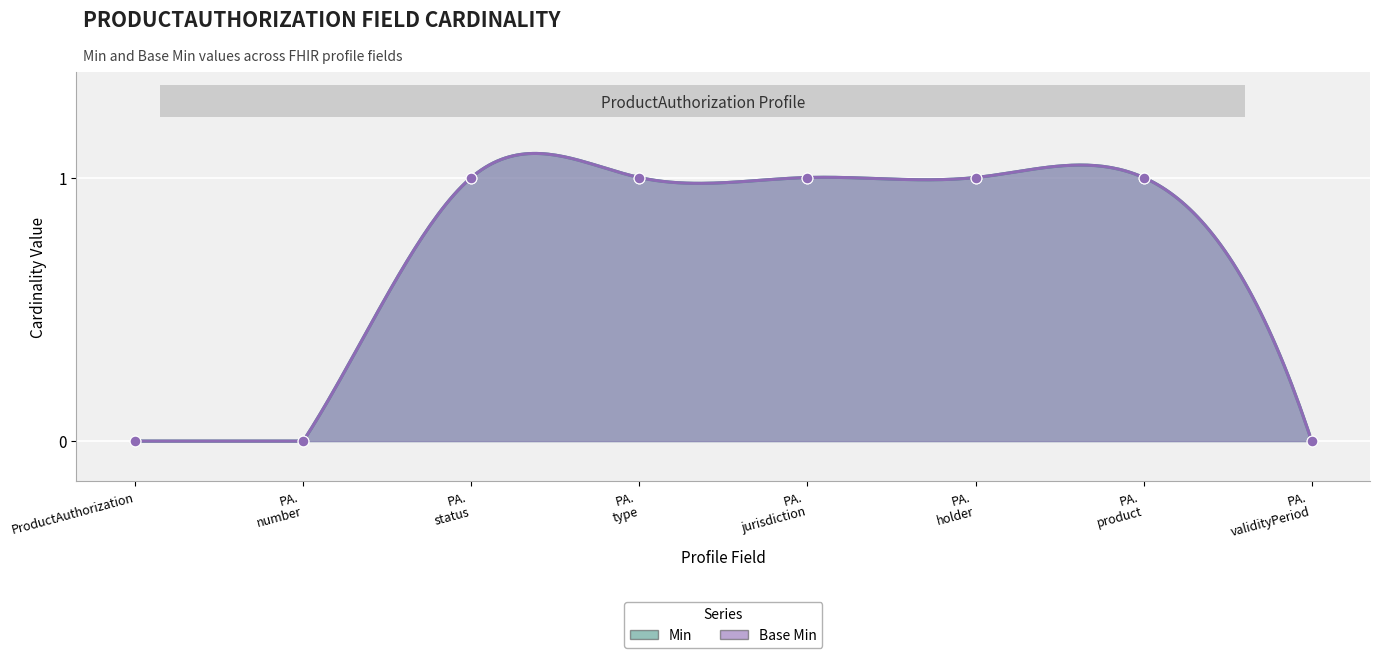

What are all the series names shown in the legend?

Min, Base Min